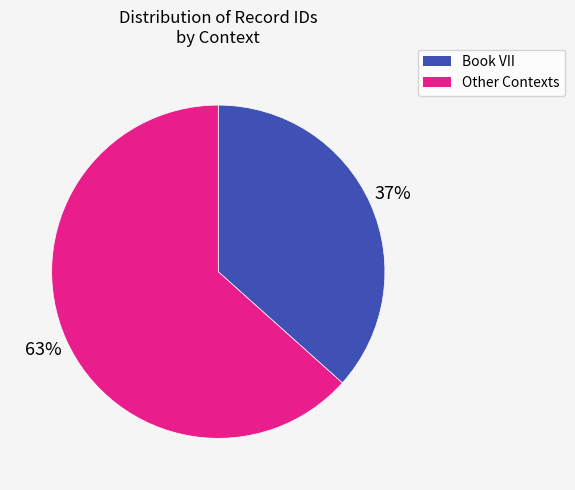

To the nearest percent, what is the average slice percentage?

50%